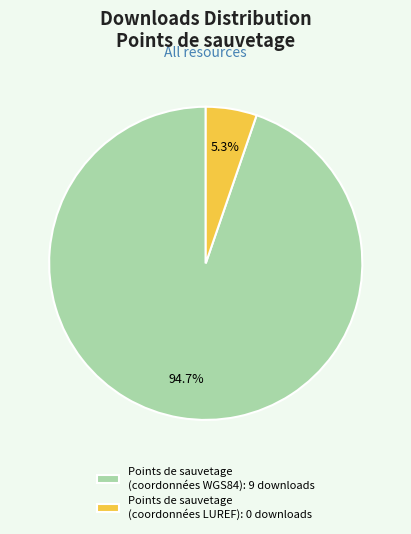

To the nearest percent, what is the average slice percentage?

50%